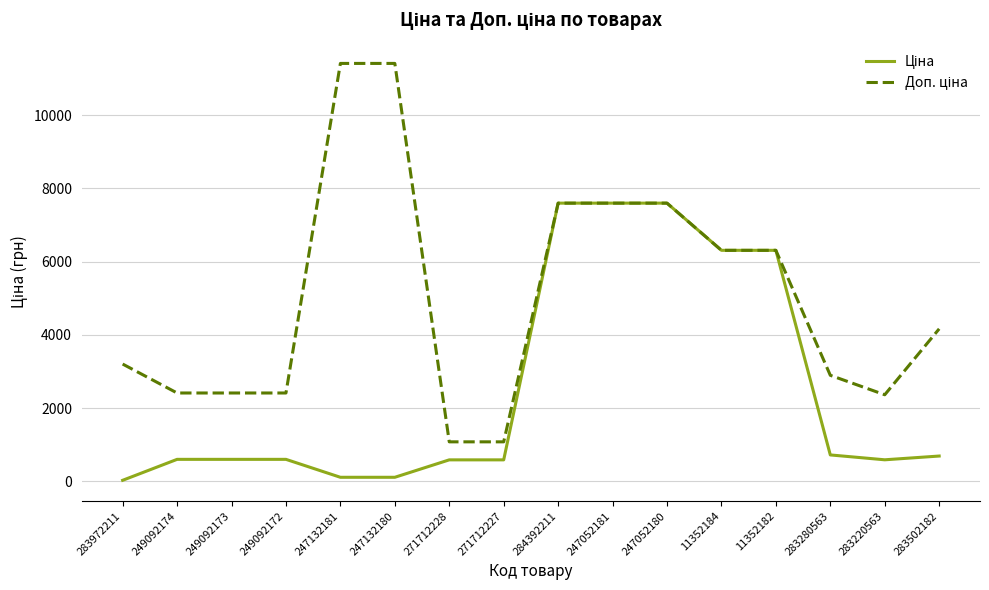

List the labels in order of Доп. ціна value, smallest first.

271712228, 271712227, 283220563, 249092174, 249092173, 249092172, 283280563, 283972211, 283502182, 11352184, 11352182, 284392211, 247052181, 247052180, 247132181, 247132180